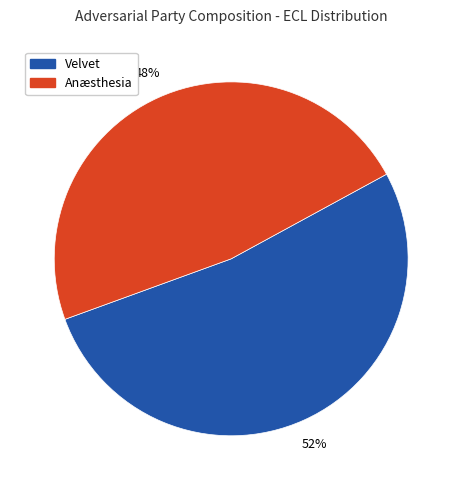

To the nearest percent, what is the combined percentage of Anæsthesia and Velvet?

100%